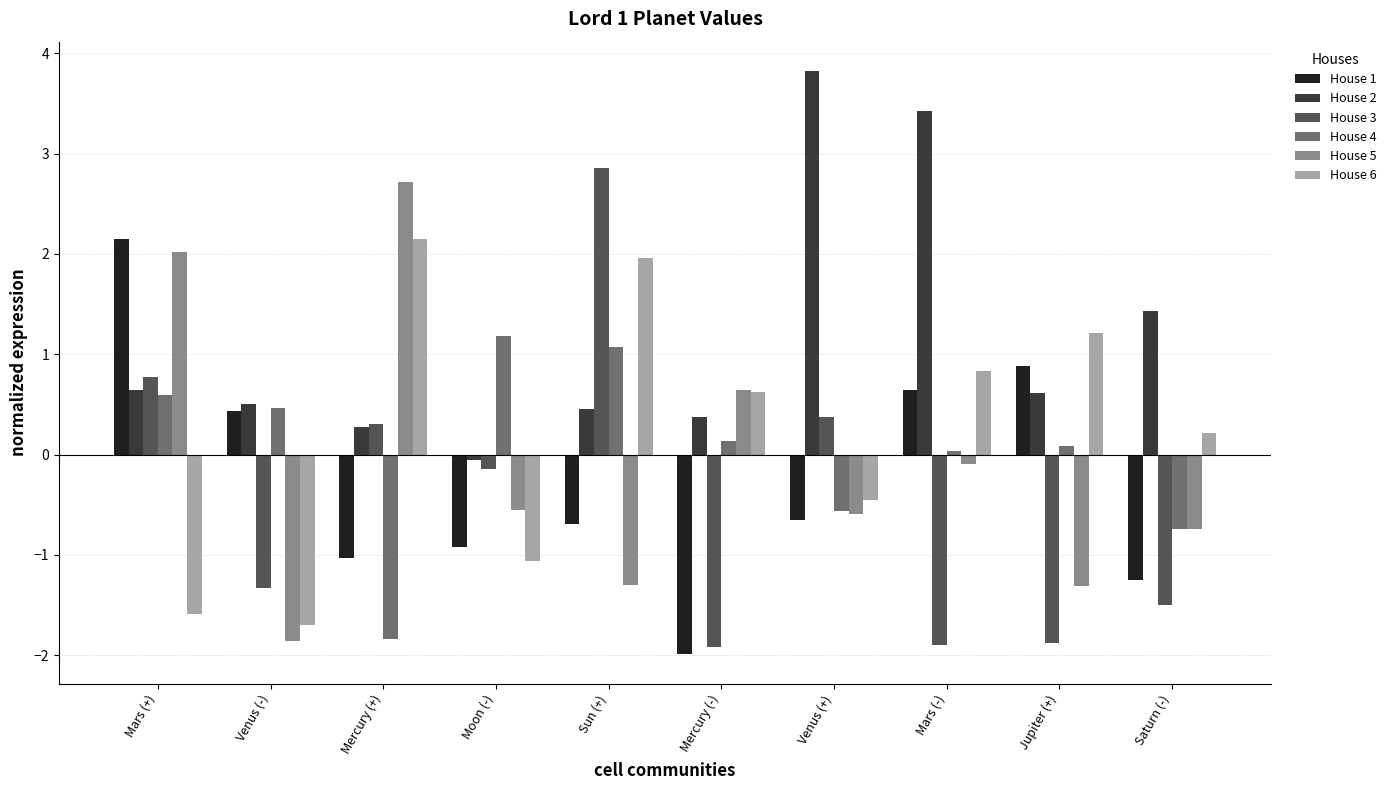

Which category has the highest value across all series?

Venus (+)